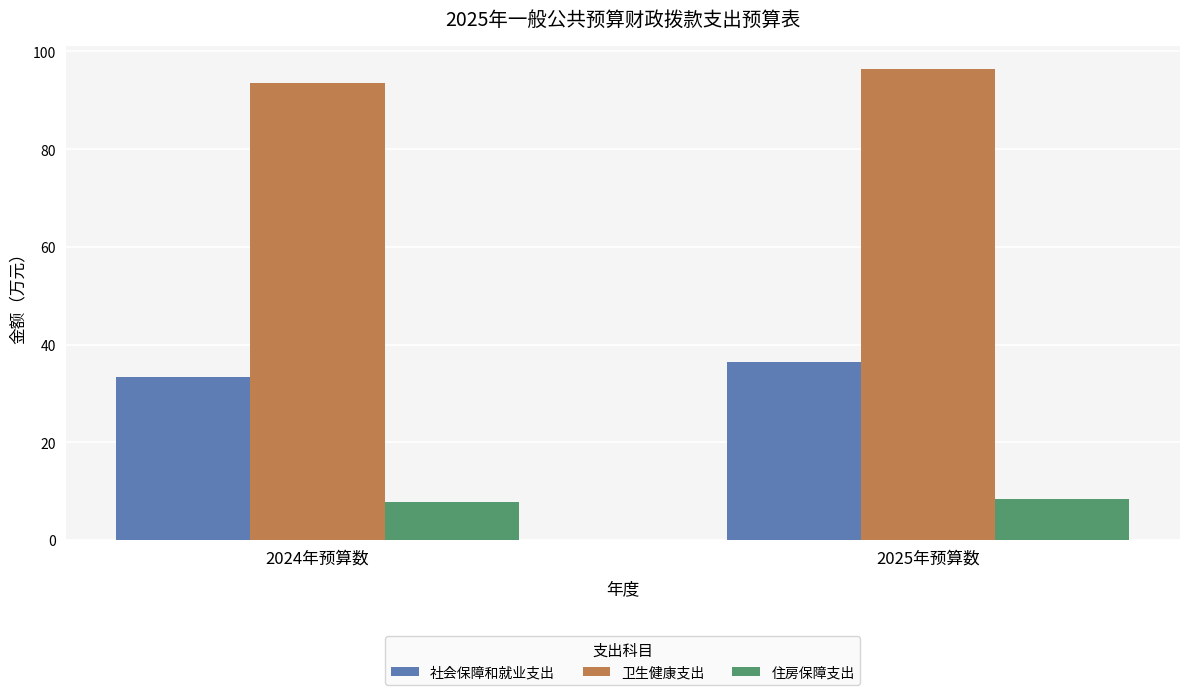

At 2025年预算数, list the series in order from largest to smallest.

卫生健康支出, 社会保障和就业支出, 住房保障支出